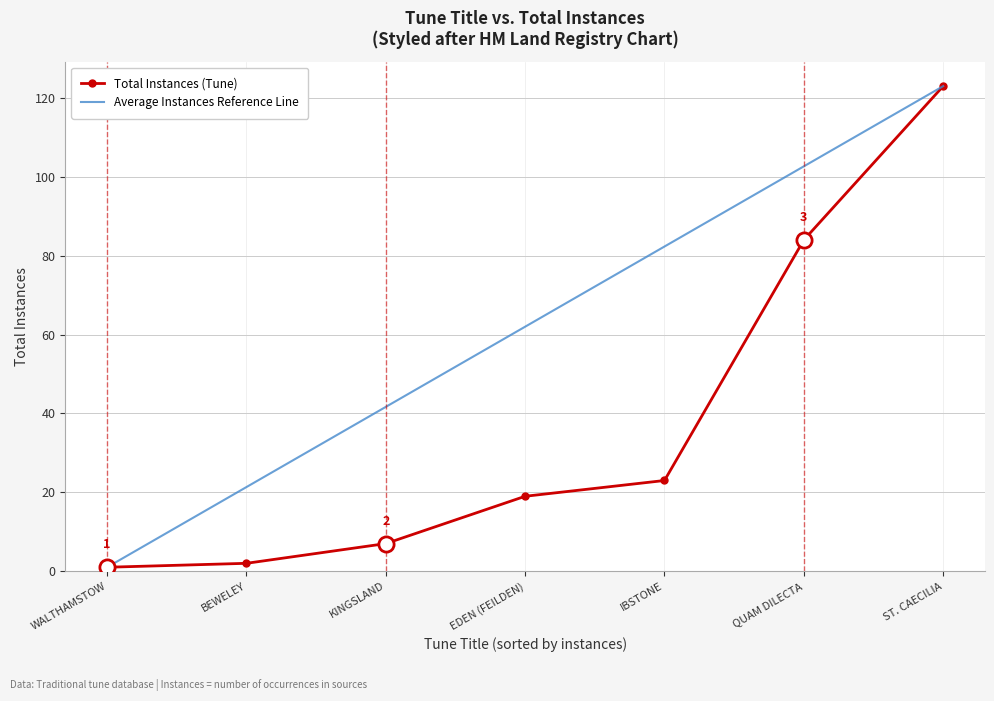

Is the value of Average Instances Reference Line at IBSTONE greater than the value of Total Instances (Tune) at WALTHAMSTOW?

Yes